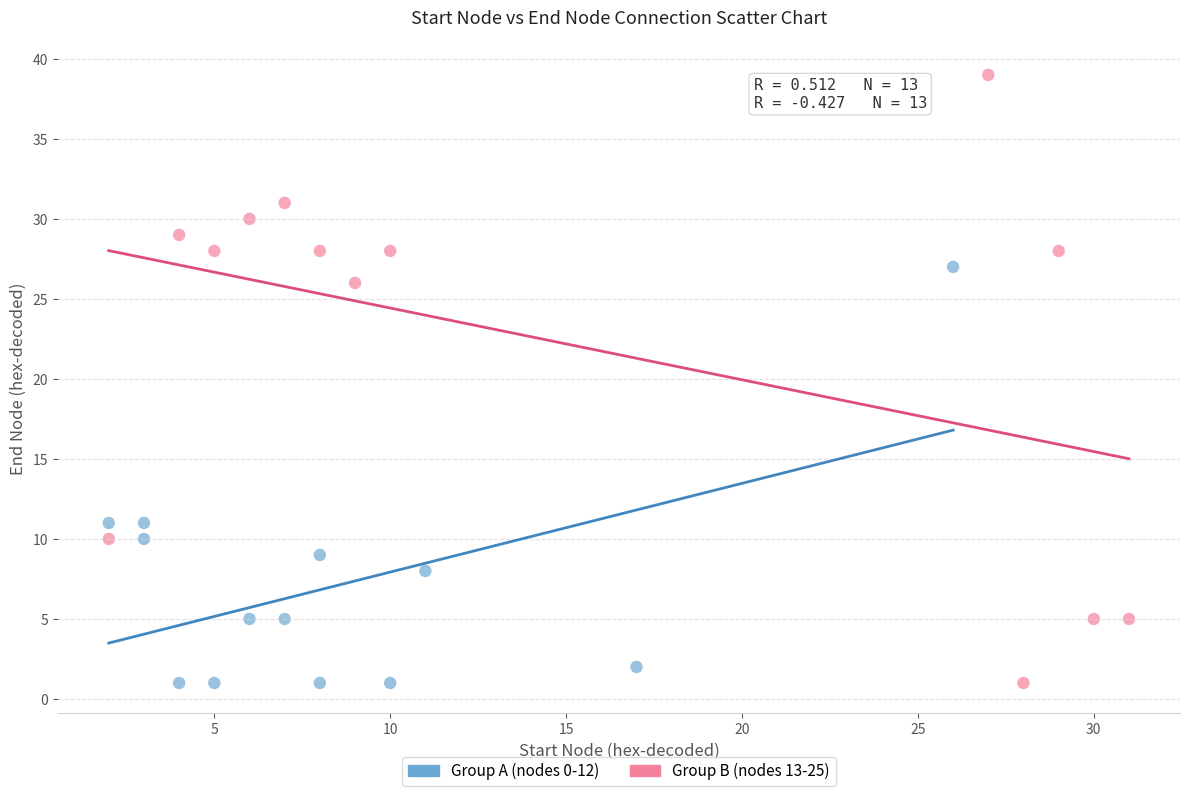

Which series contains the highest Y value?

Group B (nodes 13-25)